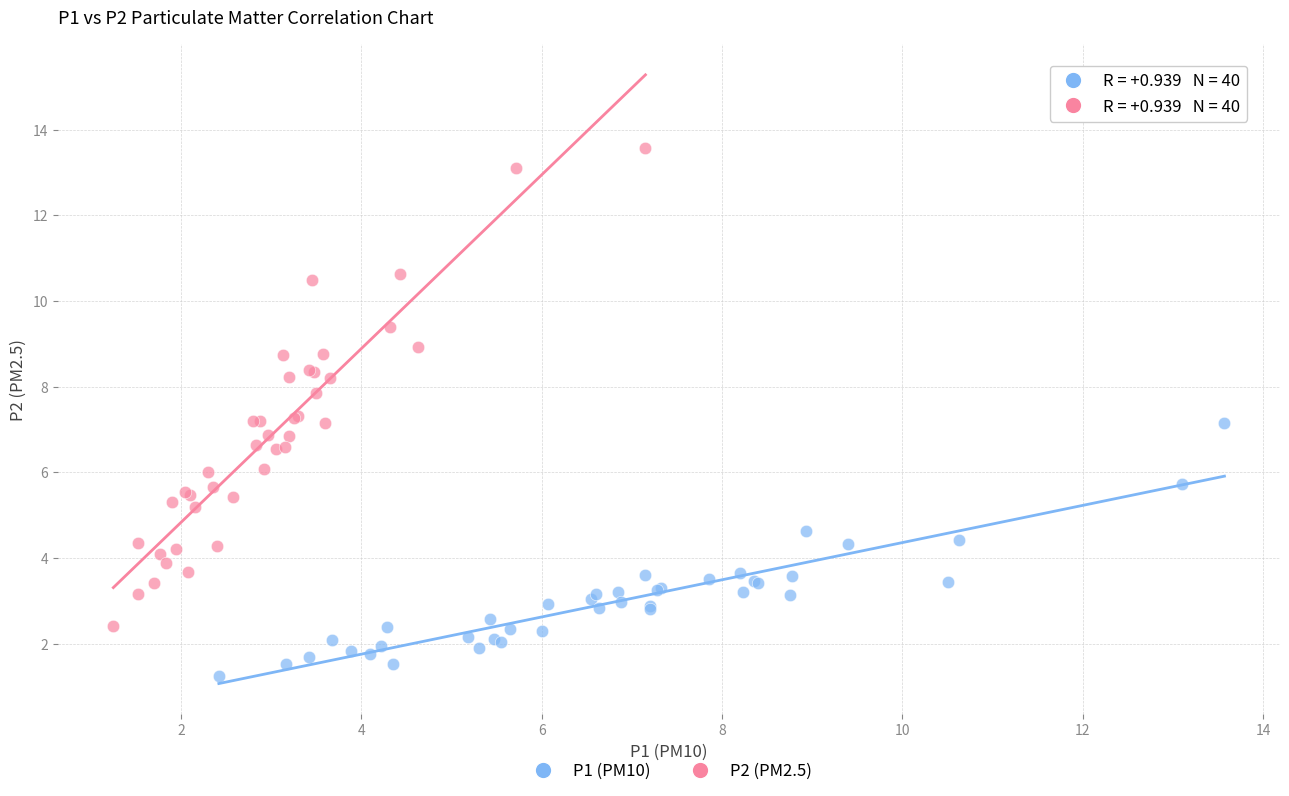

Which series has the largest Y range (max minus min)?

P2 (PM2.5)